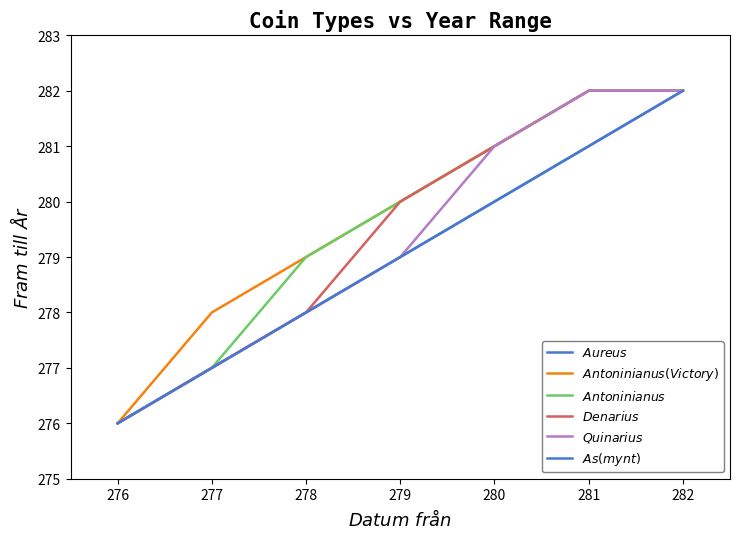

Reading left to right, what are all the values shown in this chart?

$\it{Aureus}$: 276	277	278	279	280	281	282
$\it{Antoninianus (Victory)}$: 276	278	279	280	281	282	282
$\it{Antoninianus}$: 276	277	279	280	281	282	282
$\it{Denarius}$: 276	277	278	280	281	282	282
$\it{Quinarius}$: 276	277	278	279	281	282	282
$\it{As (mynt)}$: 276	277	278	279	280	281	282